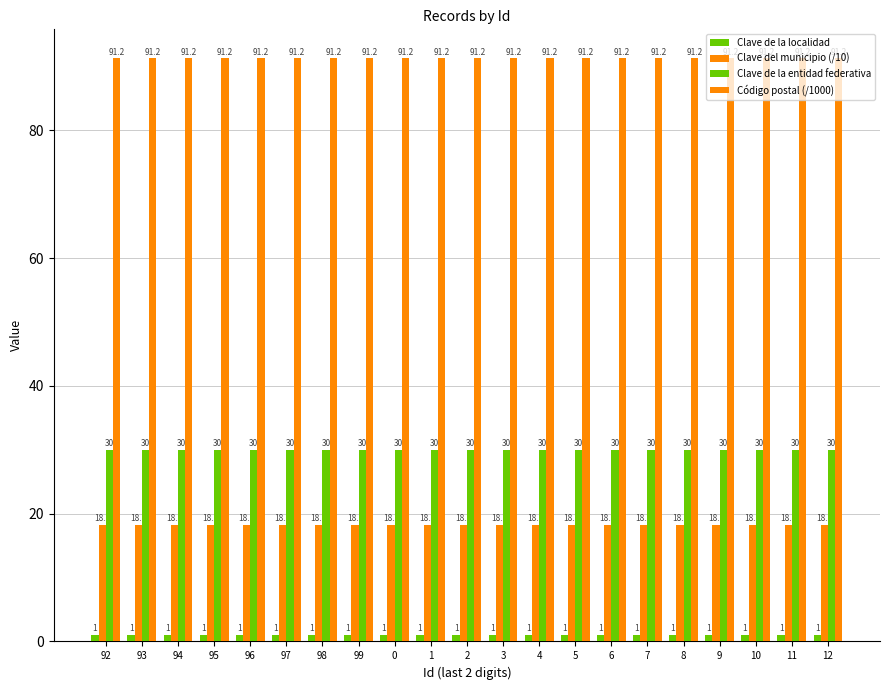

Which series has the widest spread of values?

Clave de la localidad